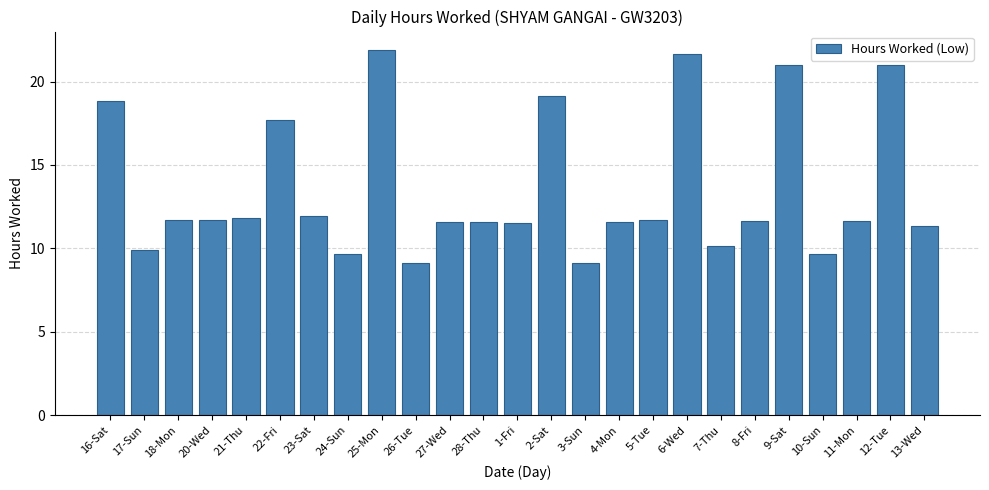

What is the change in value from 22-Fri to 2-Sat?

+1.5